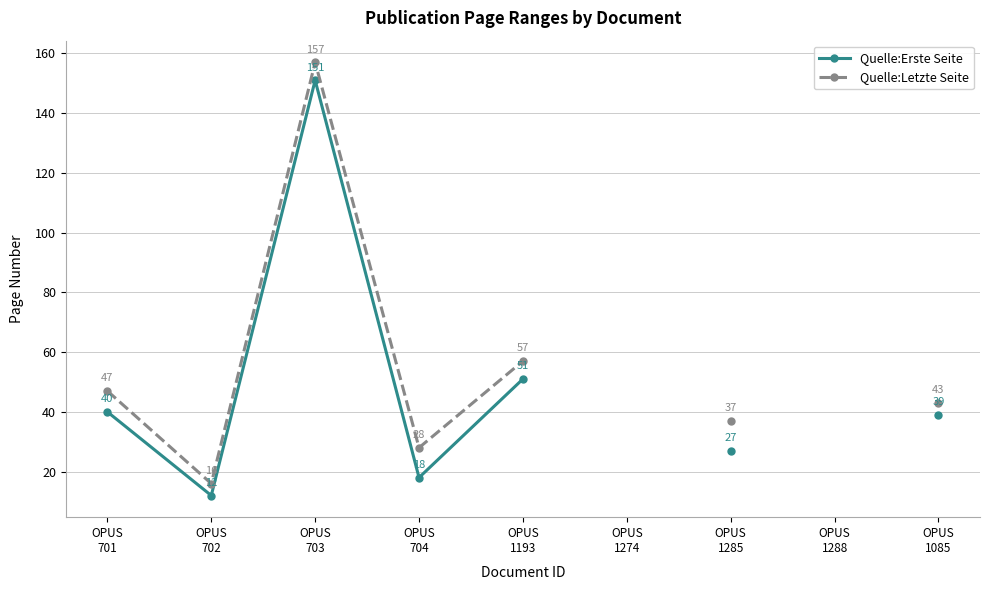

True or false: Quelle:Letzte Seite has a value of 31.6 at OPUS
1193.

False